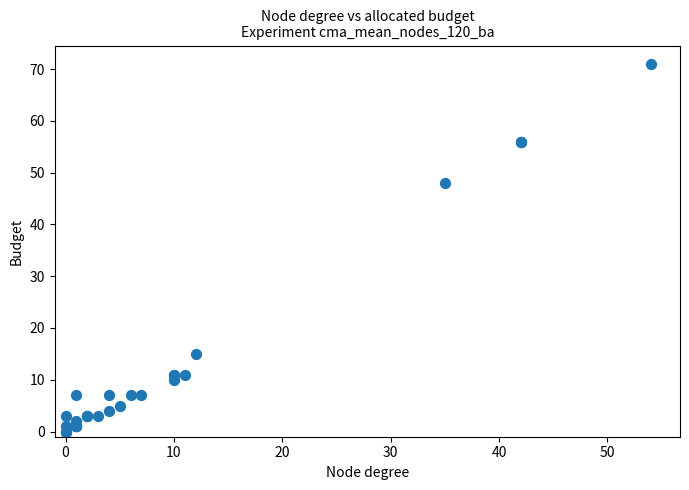

What Y value in the scatter plot is closest to 35?

48